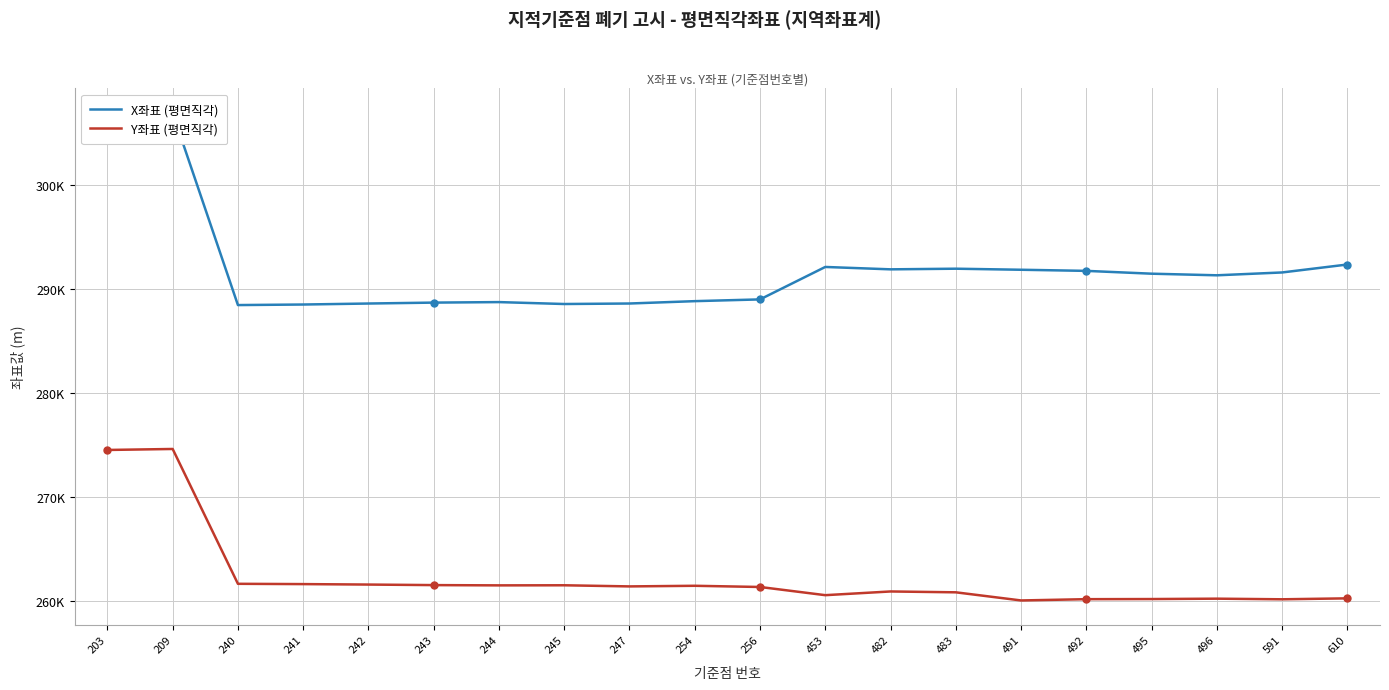

The value of X좌표 (평면직각) at 453 is 516353.9. True or false?

False